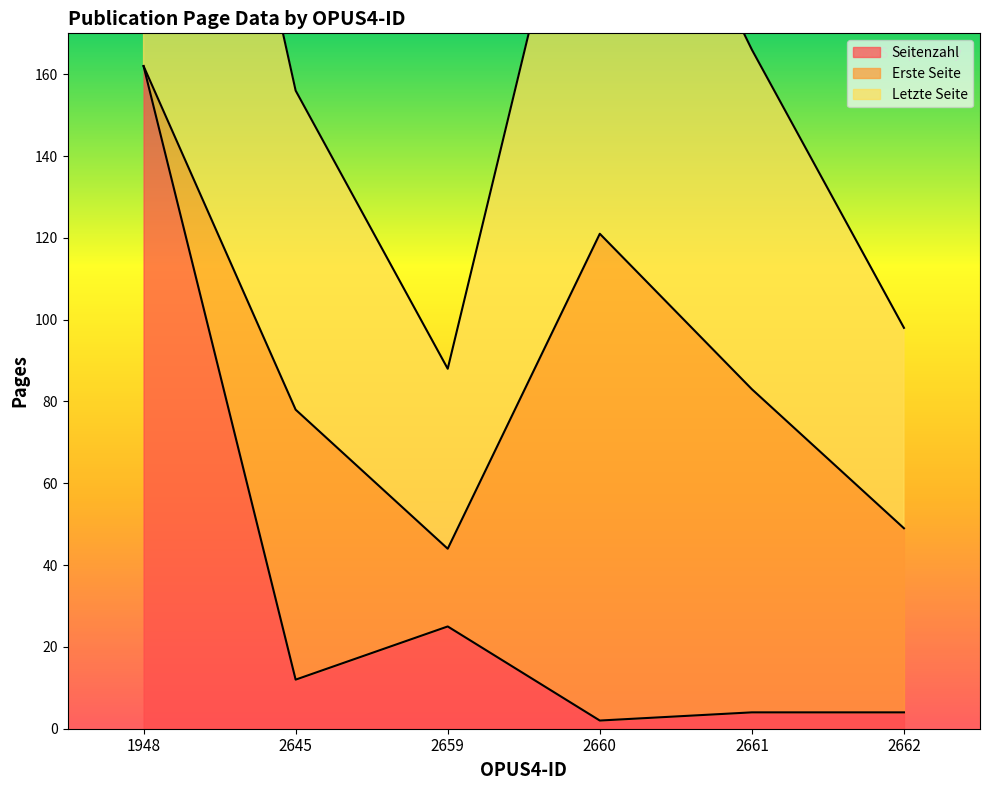

What is the difference between the maximum and minimum values in the Seitenzahl series?

160